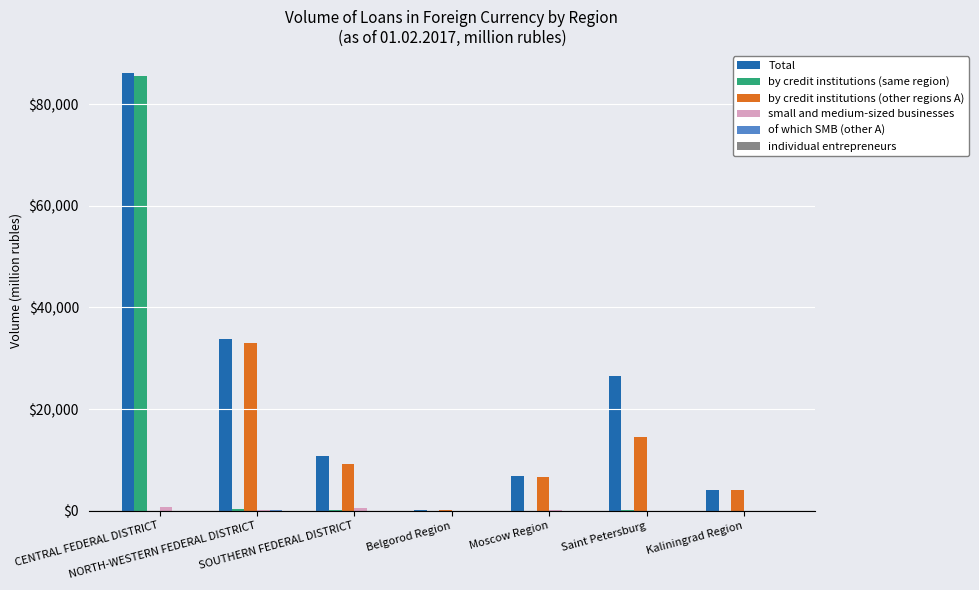

What is the greatest value displayed?

86164